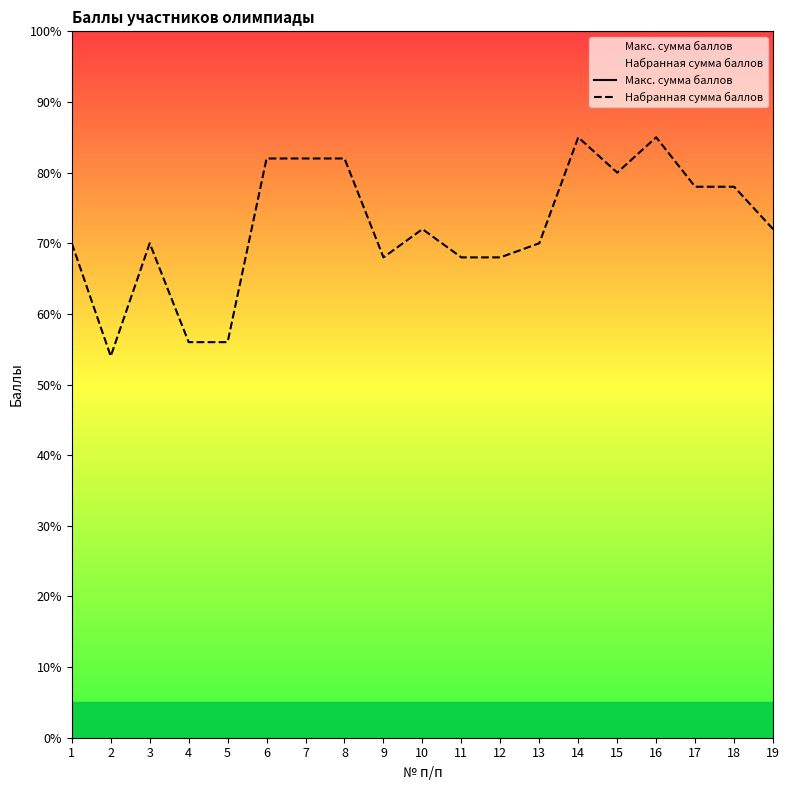

What is the lowest value of the Набранная сумма баллов series?

54